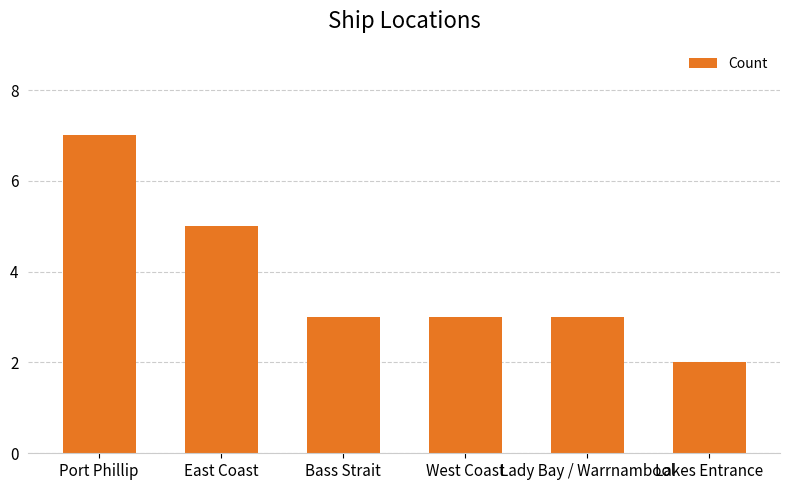

Which has a higher value, Bass Strait or East Coast?

East Coast